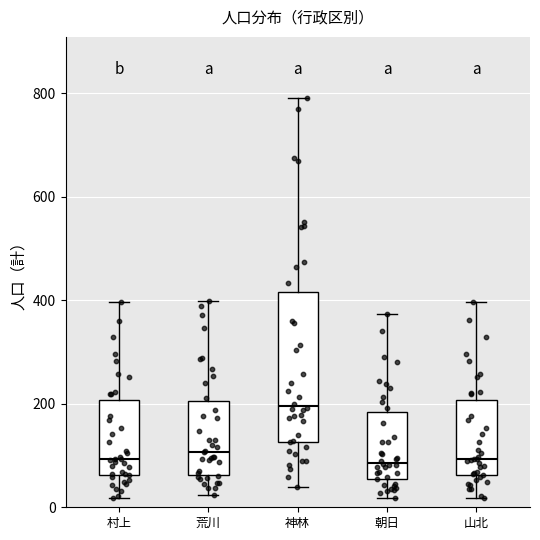

Reading left to right, transcribe this box plot: for each box, give where its median line is, the range the box spans, and where its two whiskers end, as read against the y-axis. The values are not printed on the chart, so give them approximately, as read against the axis.

村上: median 100, box 60 to 200, whiskers 20 to 400
荒川: median 100, box 60 to 200, whiskers 20 to 400
神林: median 200, box 120 to 420, whiskers 40 to 800
朝日: median 80, box 60 to 180, whiskers 20 to 380
山北: median 100, box 60 to 200, whiskers 20 to 400